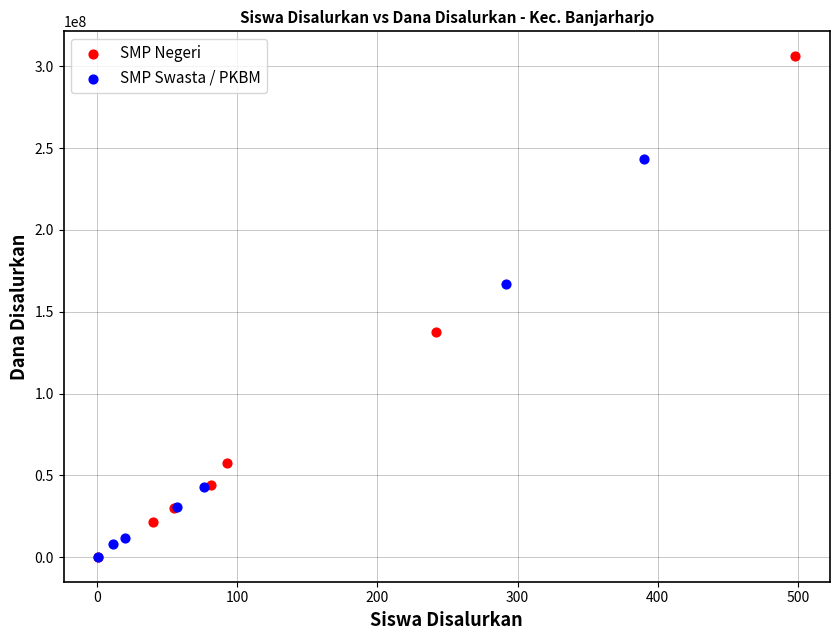

Which series reaches the maximum Y coordinate?

SMP Negeri